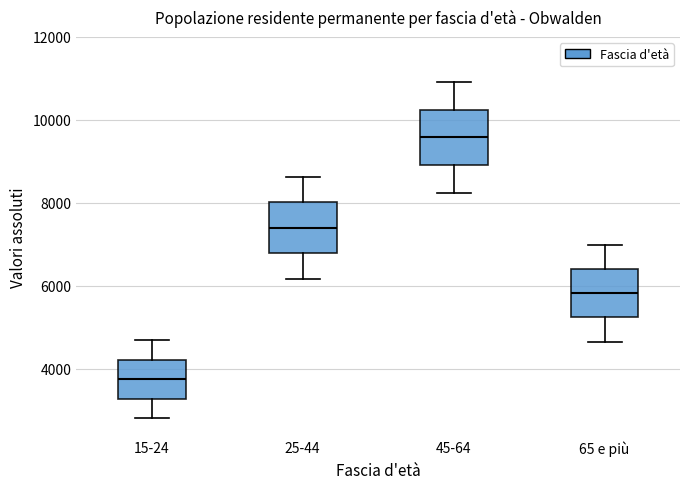

Where does the lower whisker of the box for 65 e più end on the y-axis? The values are not printed on the chart, so give them approximately, as read against the axis.

4600